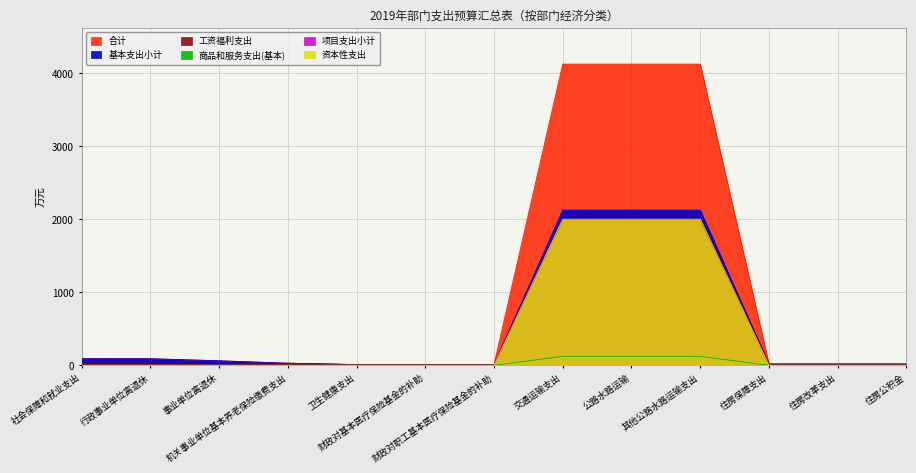

How many times do 工资福利支出 and 资本性支出 cross each other?

2